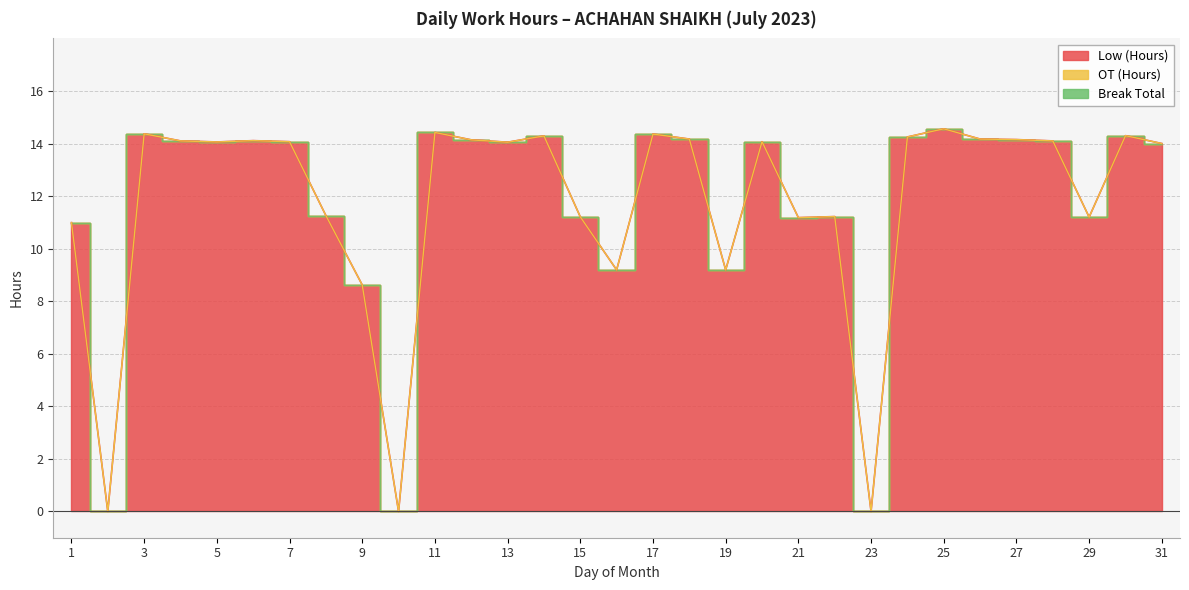

Is it true that Low (Hours) equals 16.2 at 29?

False